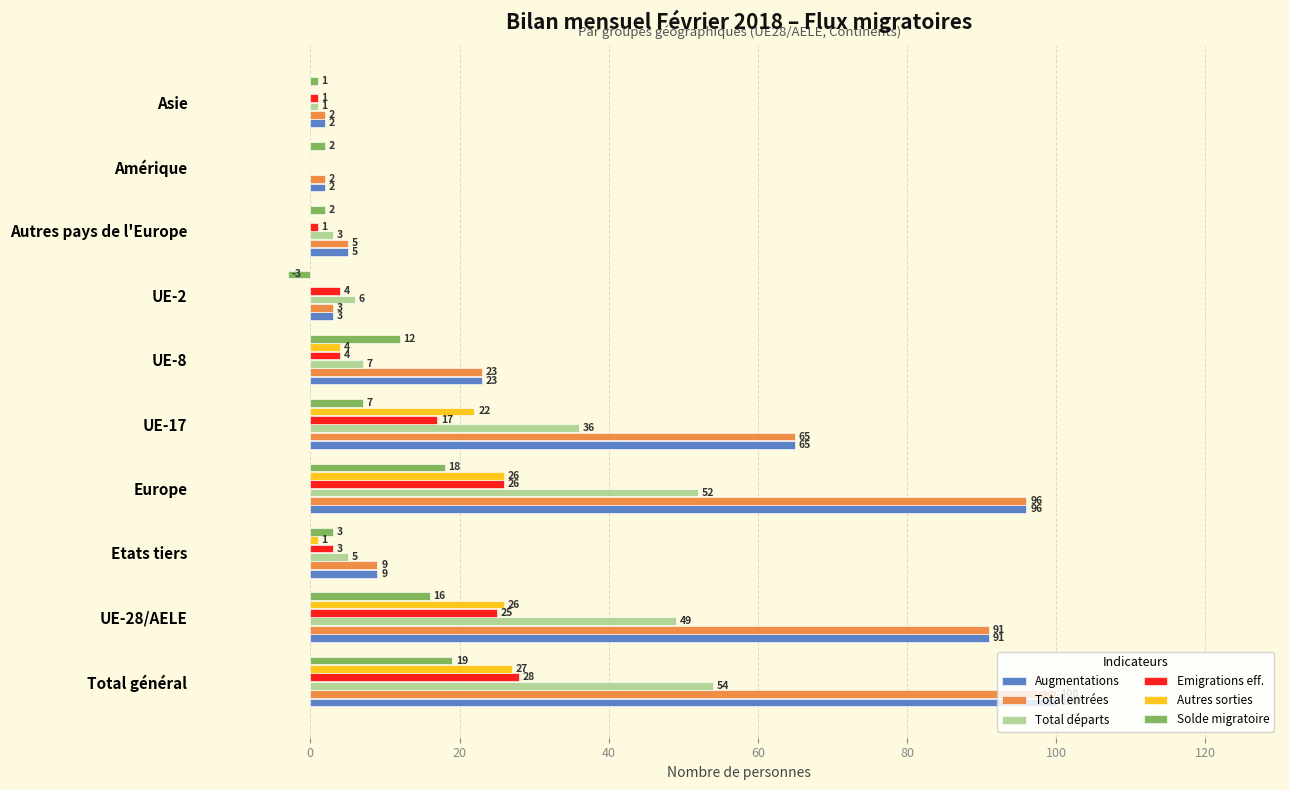

What is the maximum value shown in the chart?

100